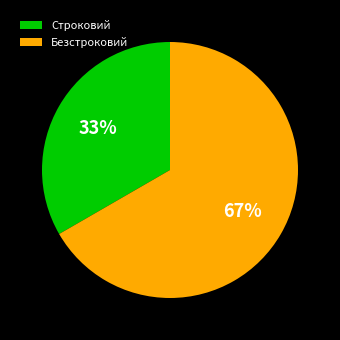

Combined, do Строковий and Безстроковий account for over 50%?

Yes